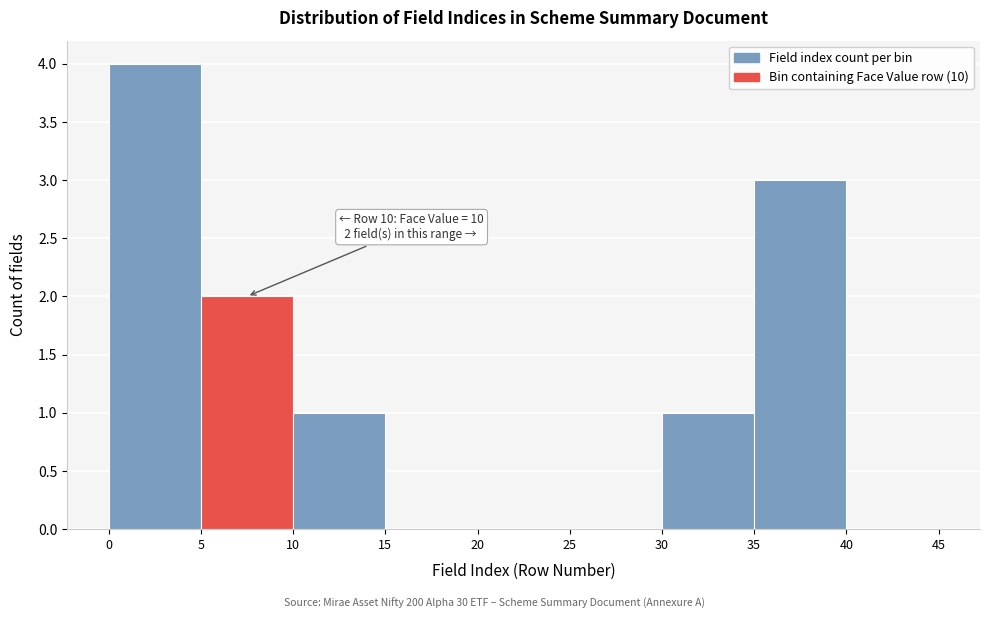

Which range on the x-axis has the tallest bar?

0 to 5